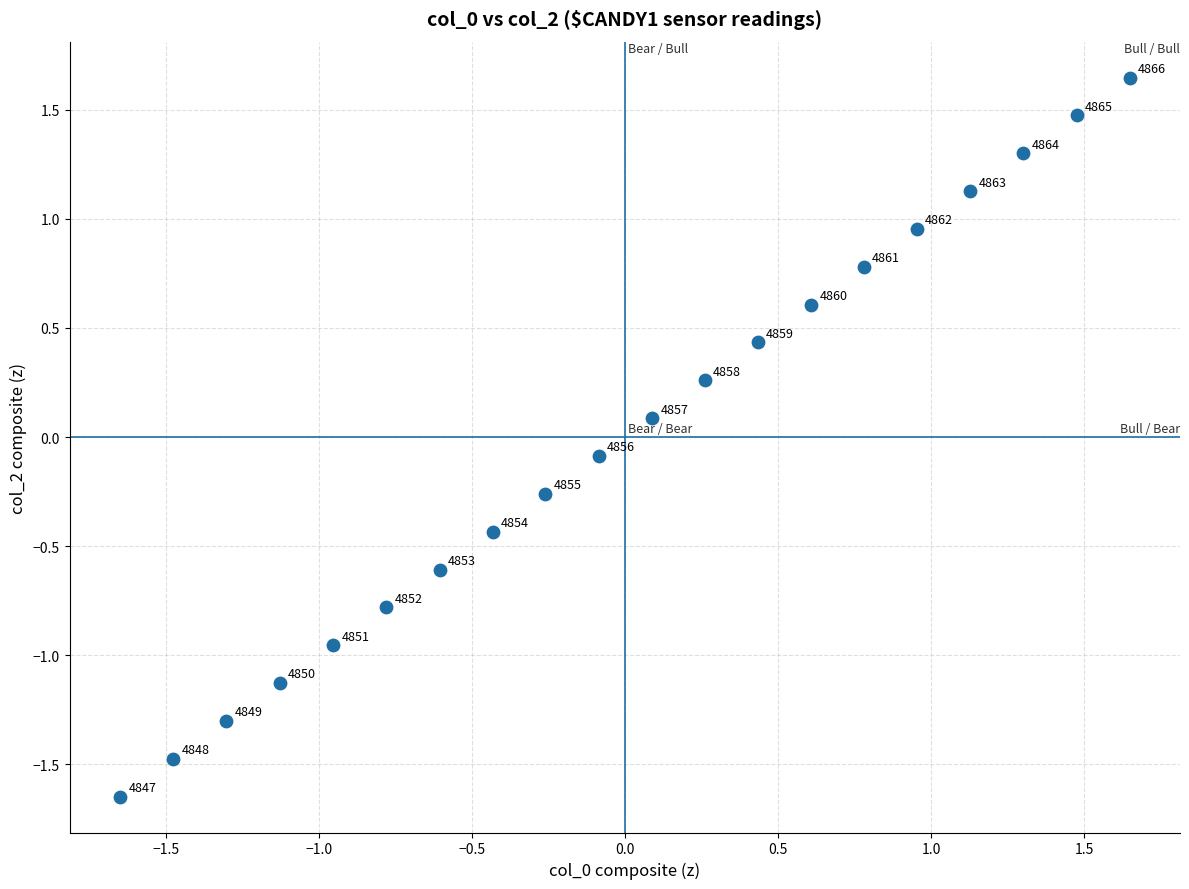

What is the range of Y values (max minus min)?

3.3